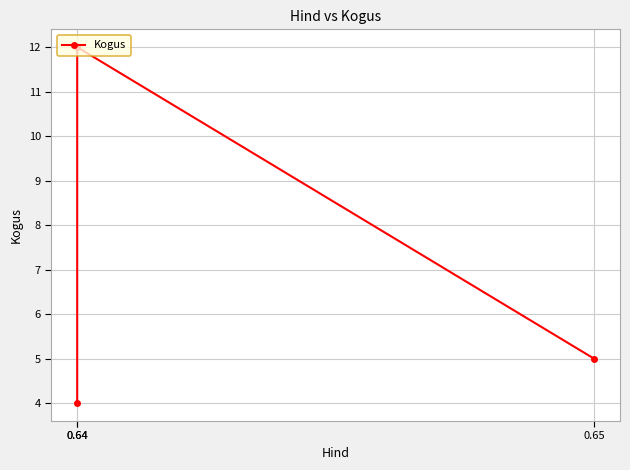

Rank the categories by value from lowest to highest.

0.64, 0.65, 0.64